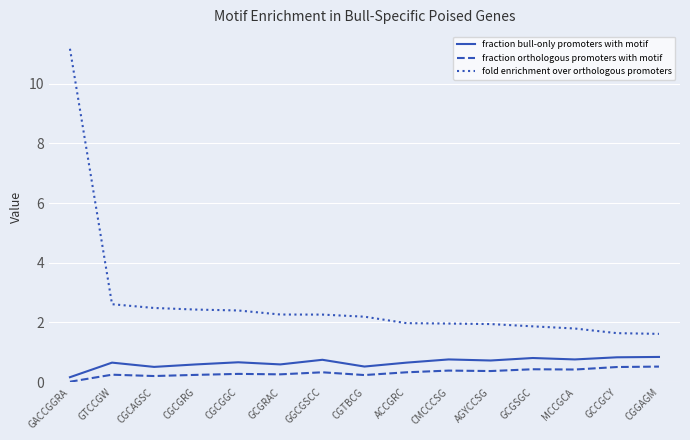

In fraction orthologous promoters with motif, how many points are higher than both neighbors (excluding endpoints)?

5